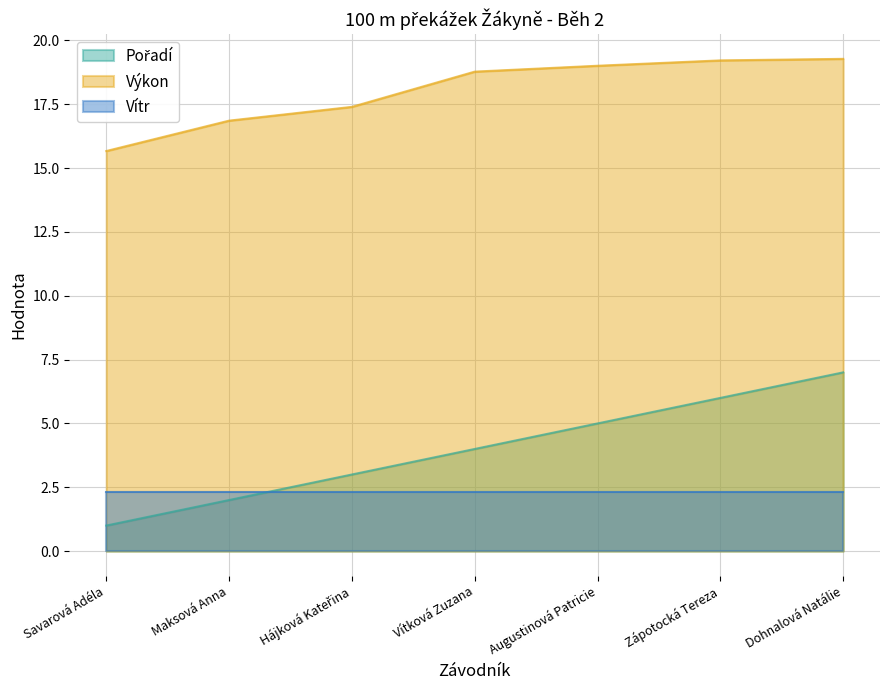

Does the chart have visible grid lines?

Yes